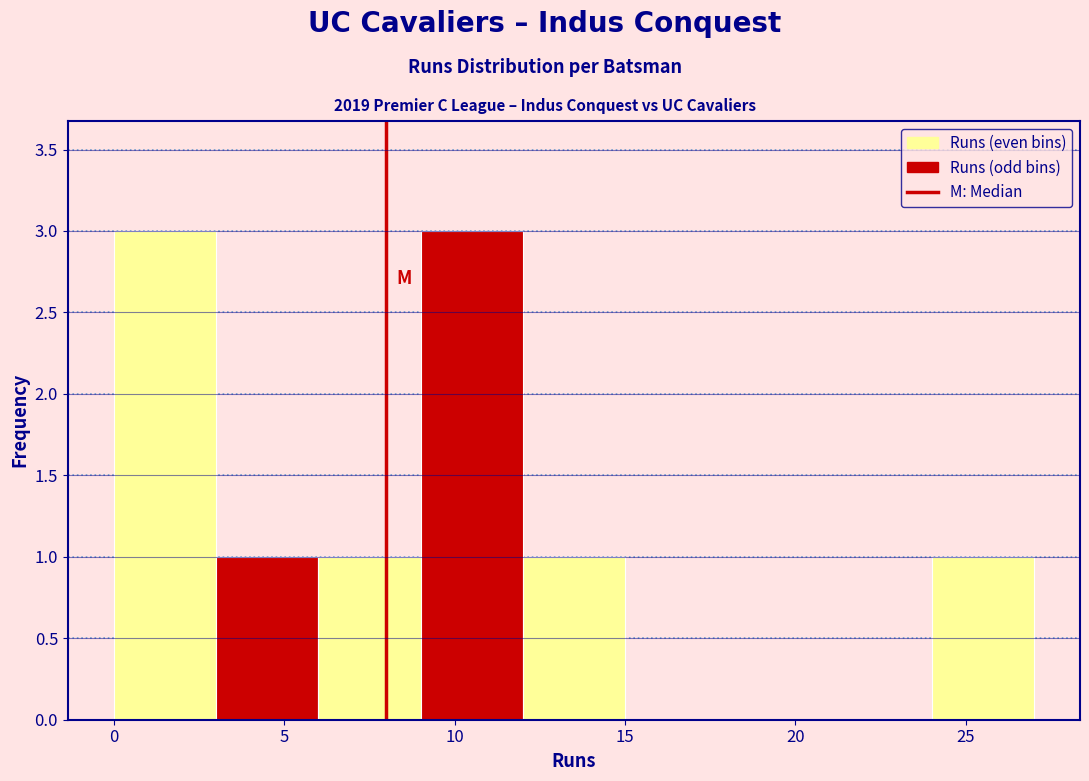

Reading left to right, transcribe this chart: for each bar, give the range it covers on the x-axis and its height. The values are not printed on the chart, so give them approximately, as read against the axis.

0 to 3: 3
3 to 6: 1
6 to 9: 1
9 to 12: 3
12 to 15: 1
15 to 18: 0
18 to 21: 0
21 to 24: 0
24 to 27: 1